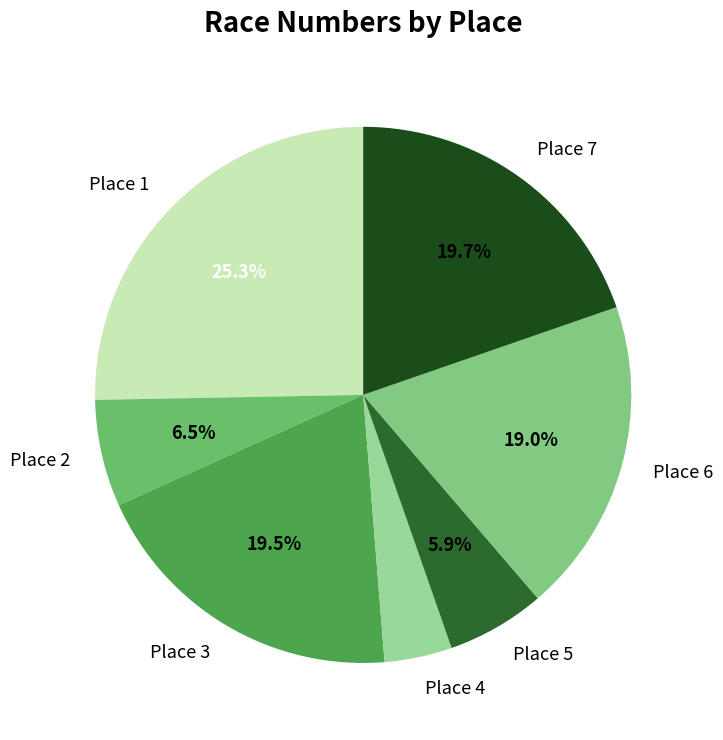

Does any single category account for the majority?

No